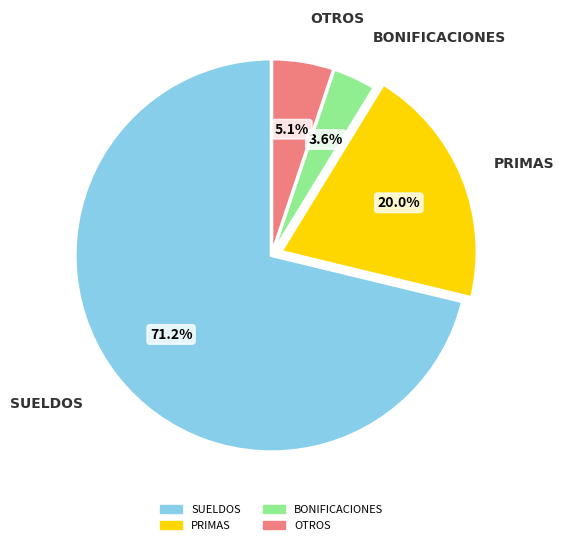

What is the ratio of the value at PRIMAS to the value at SUELDOS?

0.3